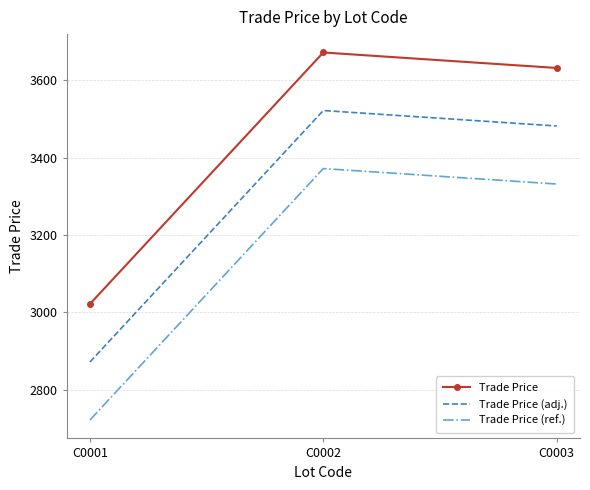

What is the average value of the Trade Price (adj.) series?

3292